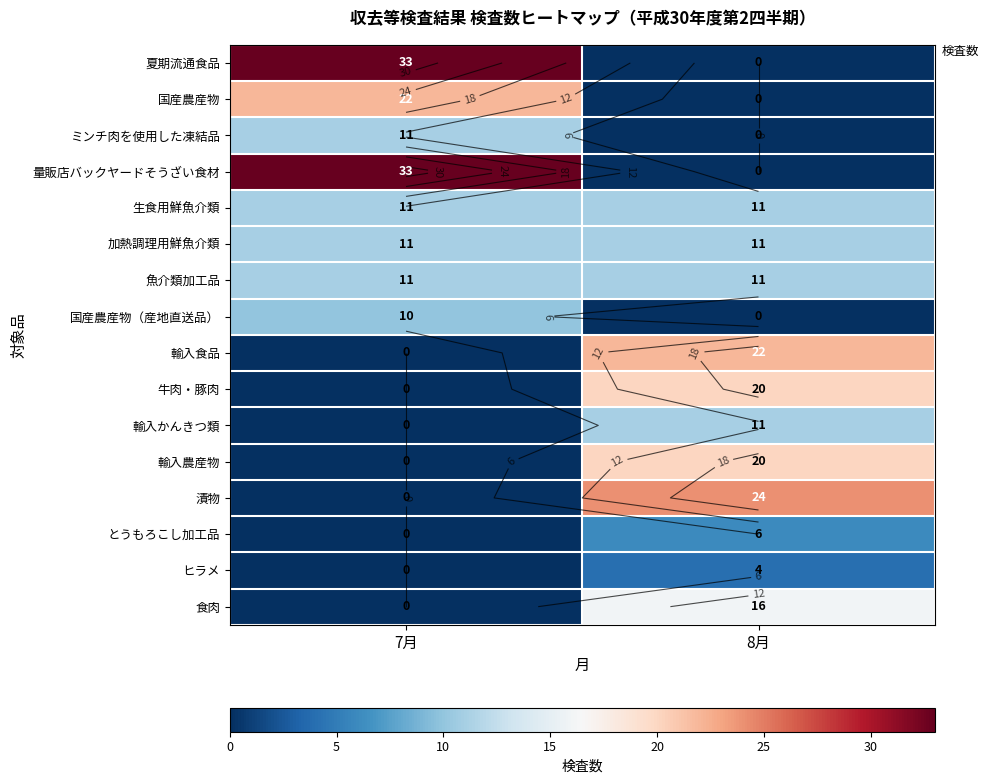

What is the greatest value displayed?

33